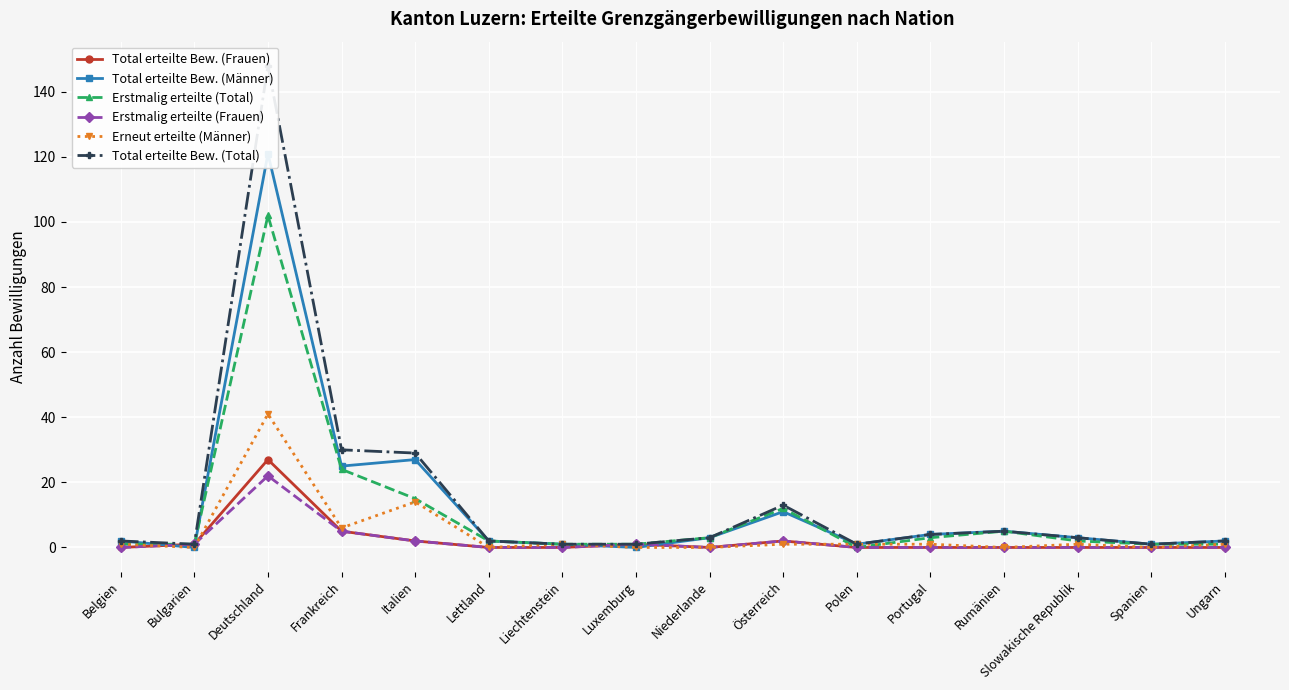

At Slowakische Republik, list the series in order from smallest to largest.

Total erteilte Bew. (Frauen), Erstmalig erteilte (Frauen), Erneut erteilte (Männer), Erstmalig erteilte (Total), Total erteilte Bew. (Männer), Total erteilte Bew. (Total)